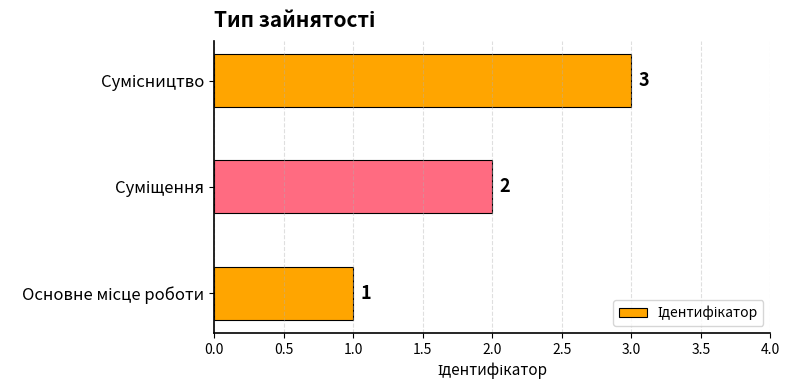

How many values are between 1 and 3?

3